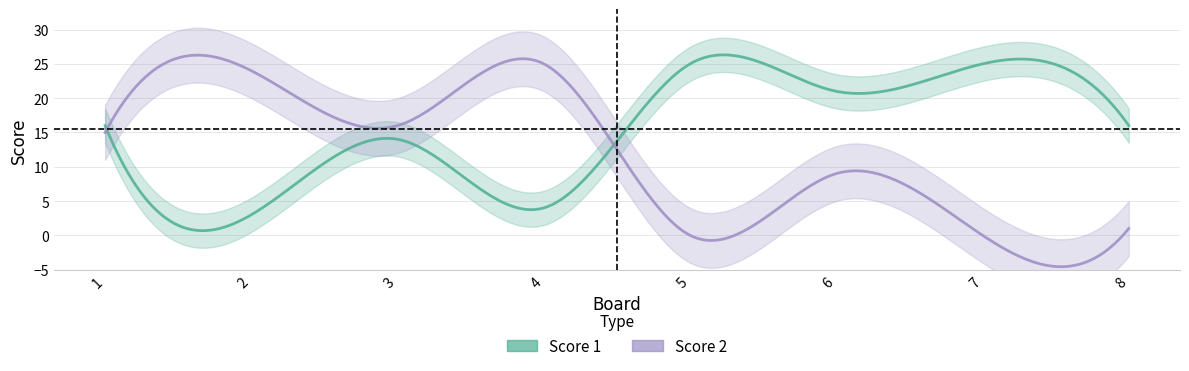

Which has a higher value, 5 or 4?

5